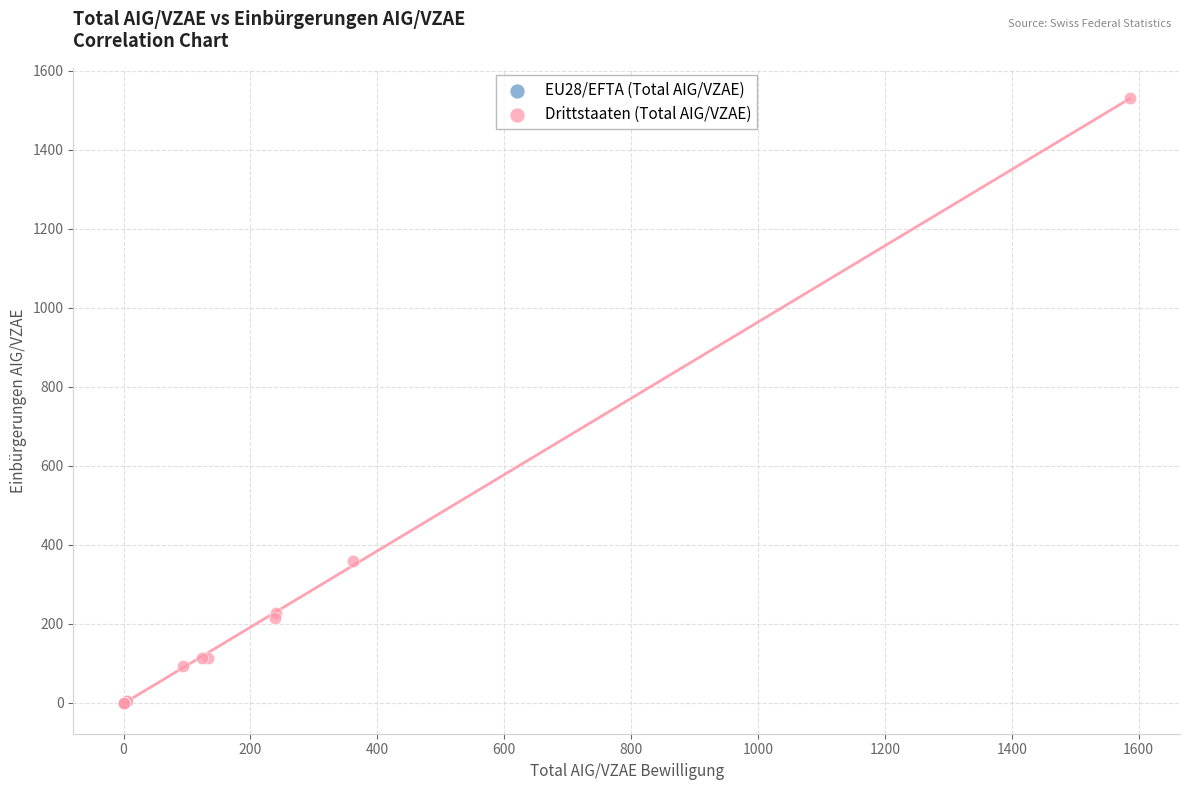

Which series has the widest spread of Y values?

Drittstaaten (Total AIG/VZAE)